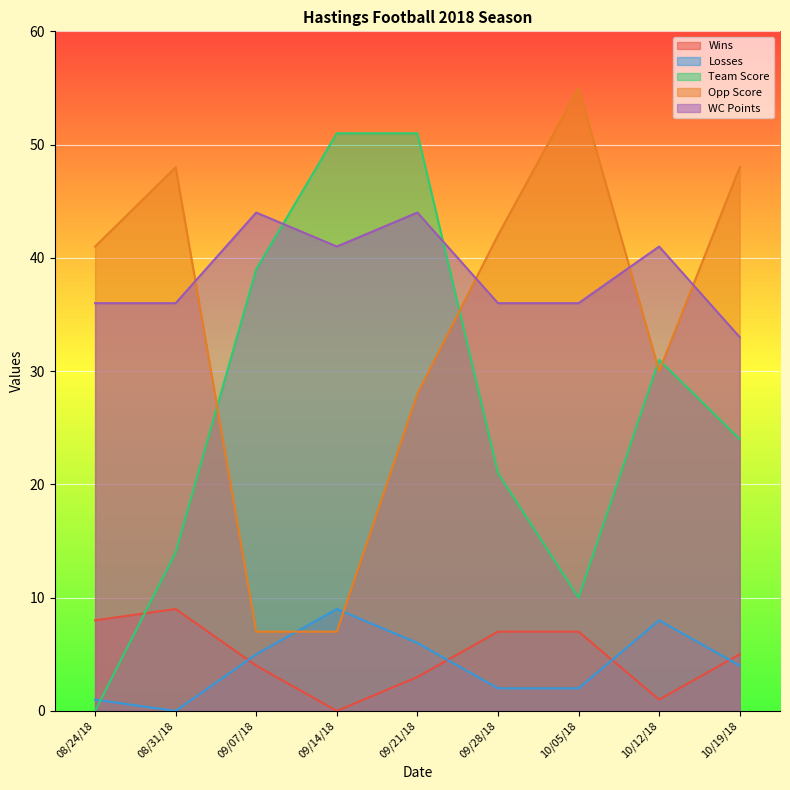

What is the difference between the maximum and minimum values in the Opp Score series?

48